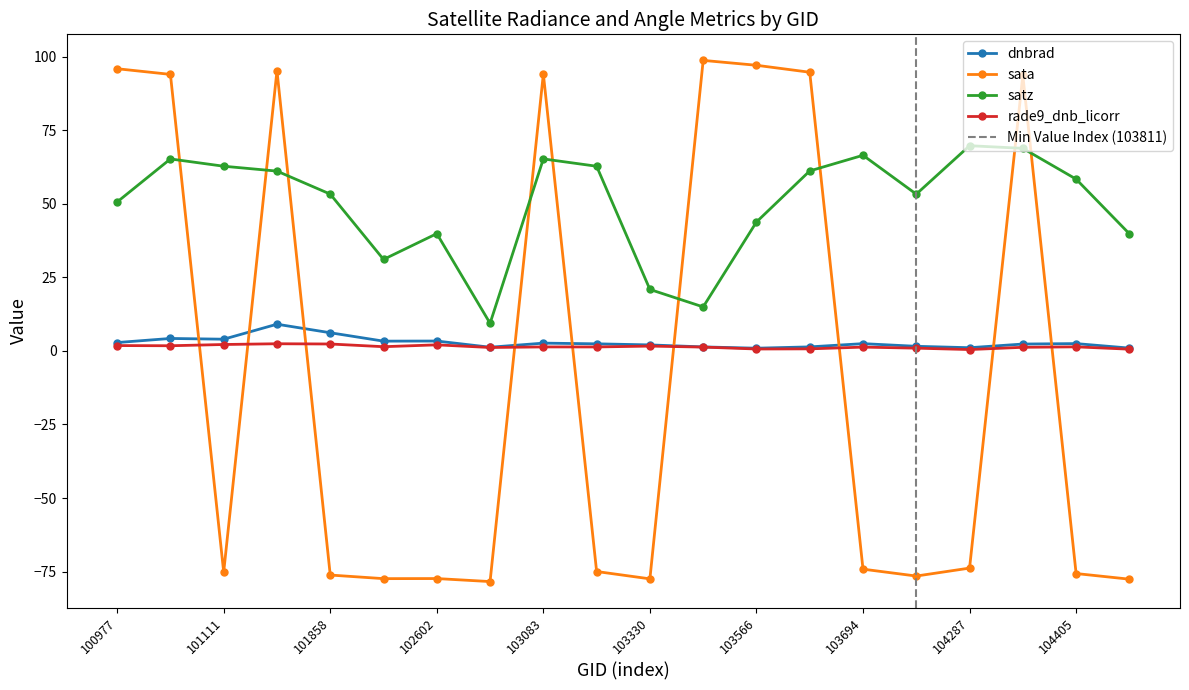

Where is the first local minimum for dnbrad?

101111